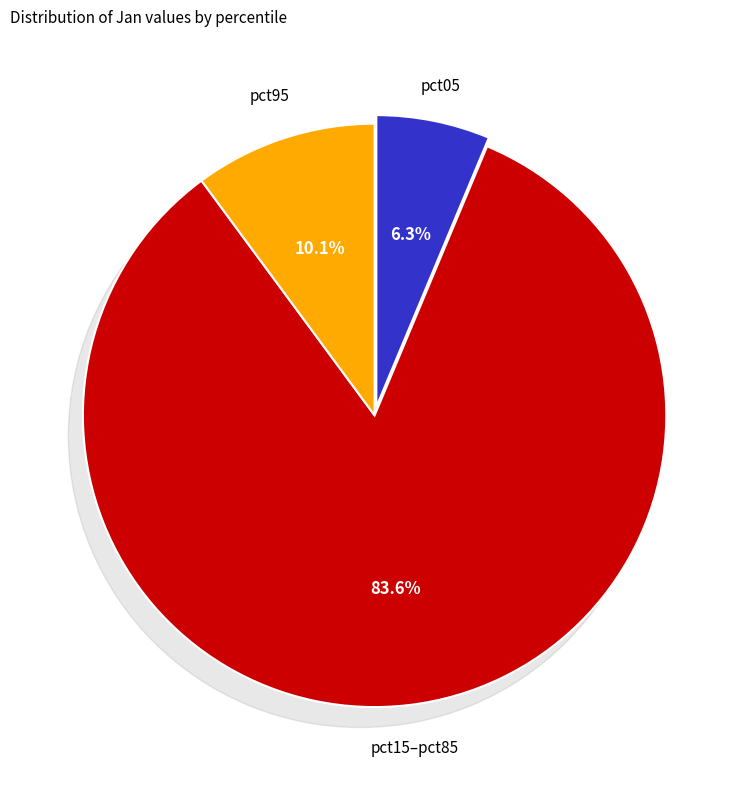

Is there any slice that represents more than half of the pie?

Yes